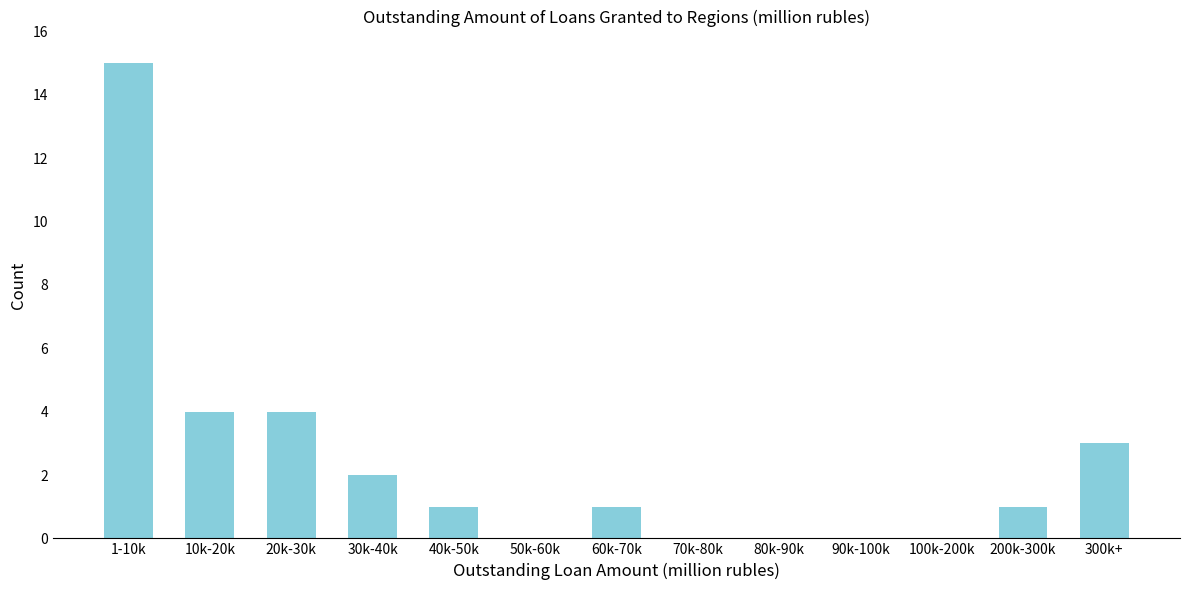

Reading left to right, list all the values displayed in this chart.

1-10k=15	10k-20k=4	20k-30k=4	30k-40k=2	40k-50k=1	50k-60k=0	60k-70k=1	70k-80k=0	80k-90k=0	90k-100k=0	100k-200k=0	200k-300k=1	300k+=3